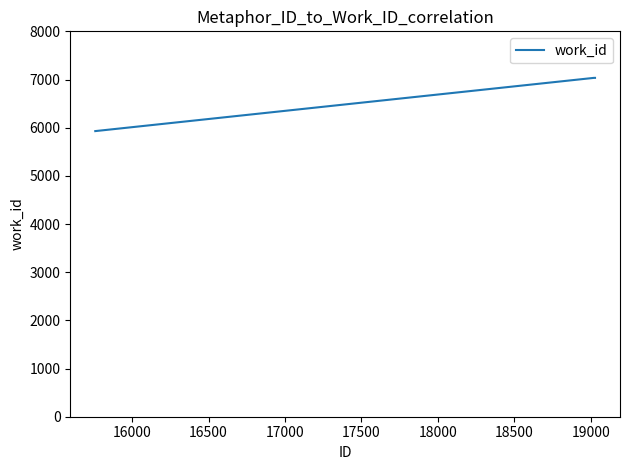

How many lines are shown in the chart?

1